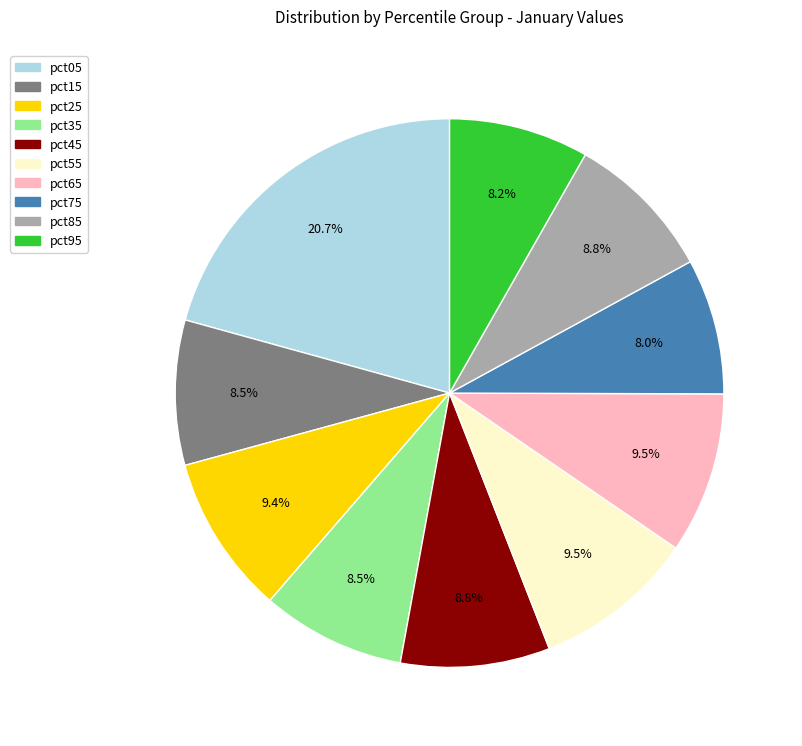

The pct75 slice represents 14% of the pie. True or false?

False